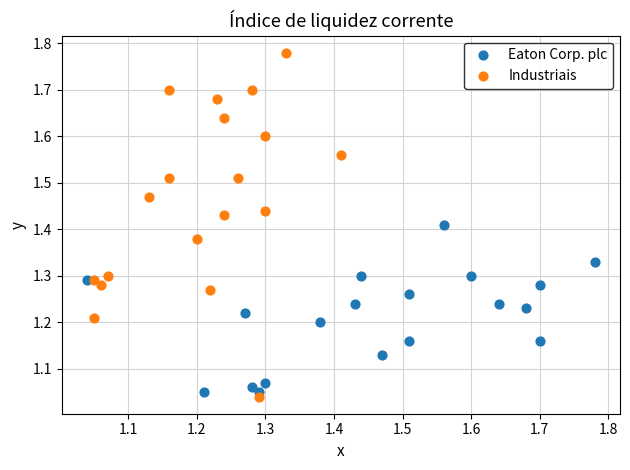

Which series contains the highest Y value?

Industriais